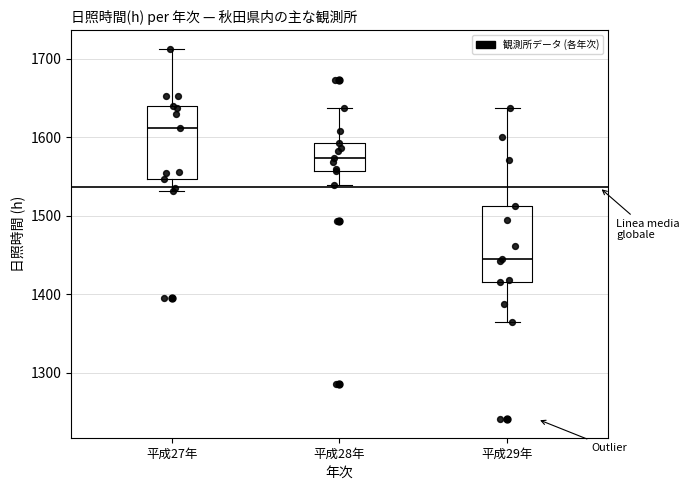

Where is the upper edge of the box for 平成29年 on the y-axis? The values are not printed on the chart, so give them approximately, as read against the axis.

1510